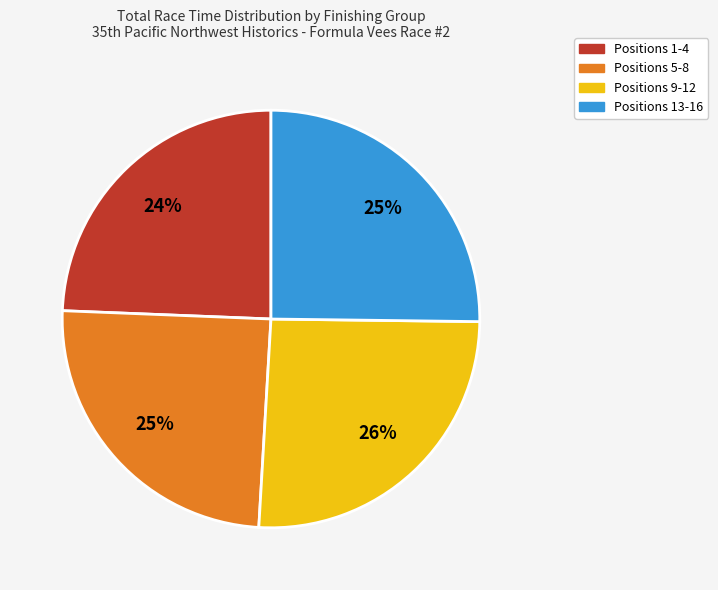

Is there any slice that represents more than half of the pie?

No